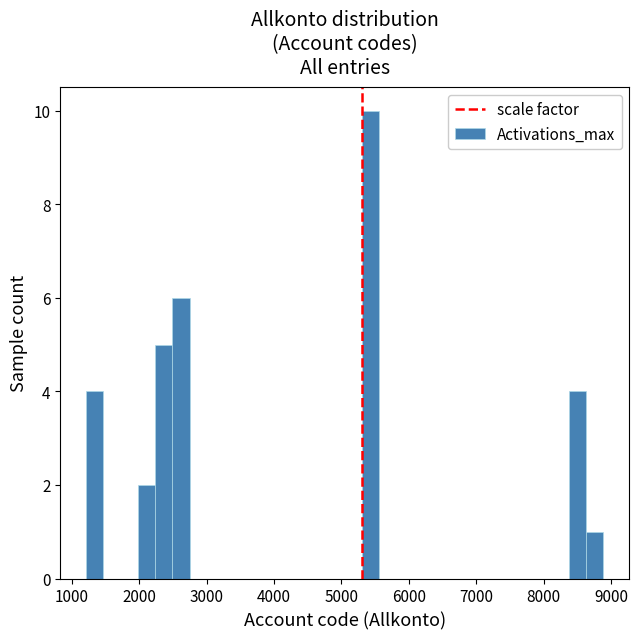

Read against the x-axis, roughly where is the centre of the tallest bar?

5400